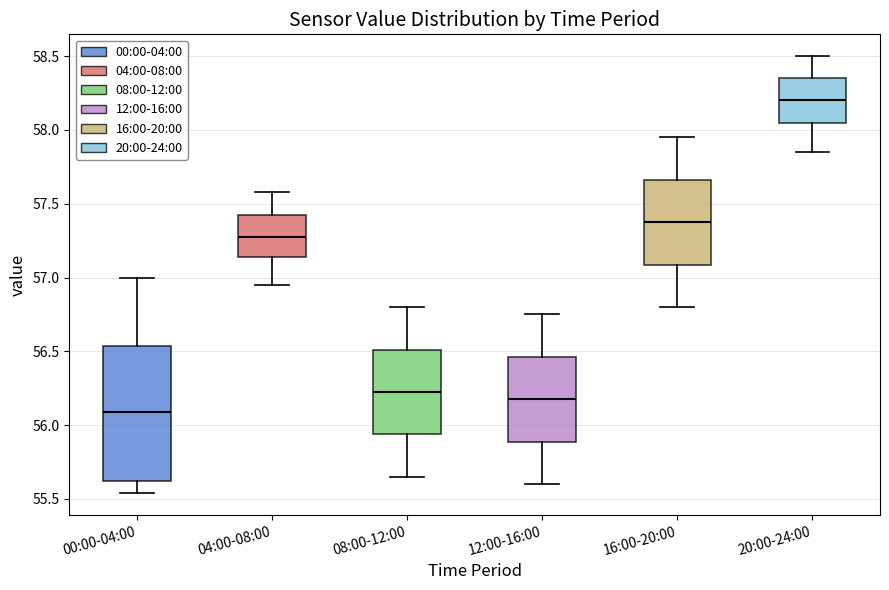

Which box is the tallest, from its lower edge to its upper edge?

00:00-04:00